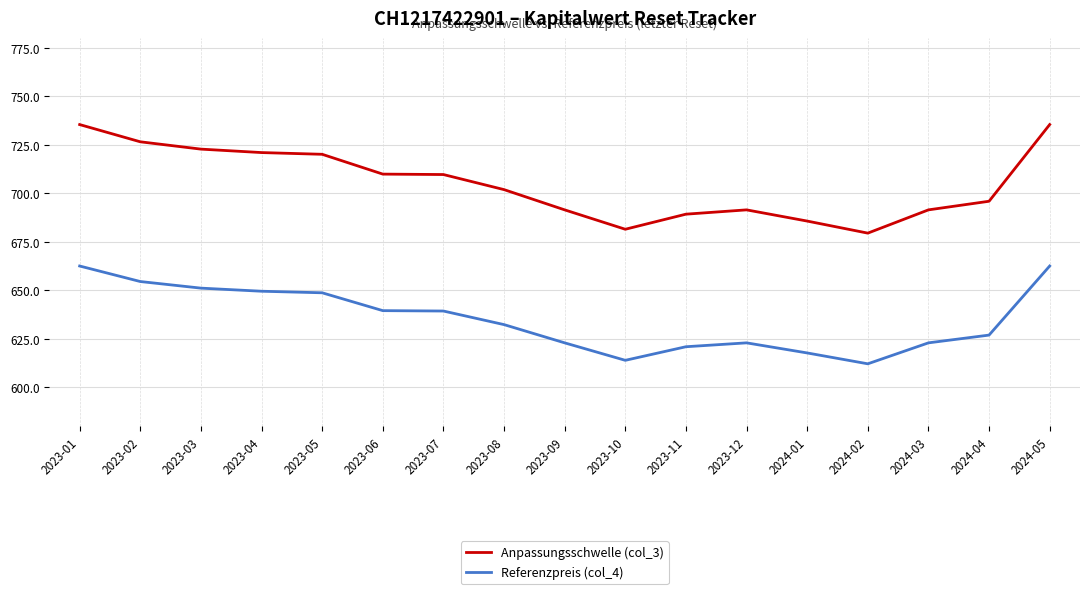

Is the value of Anpassungsschwelle (col_3) at 2023-01 greater than the value of Referenzpreis (col_4) at 2023-08?

Yes